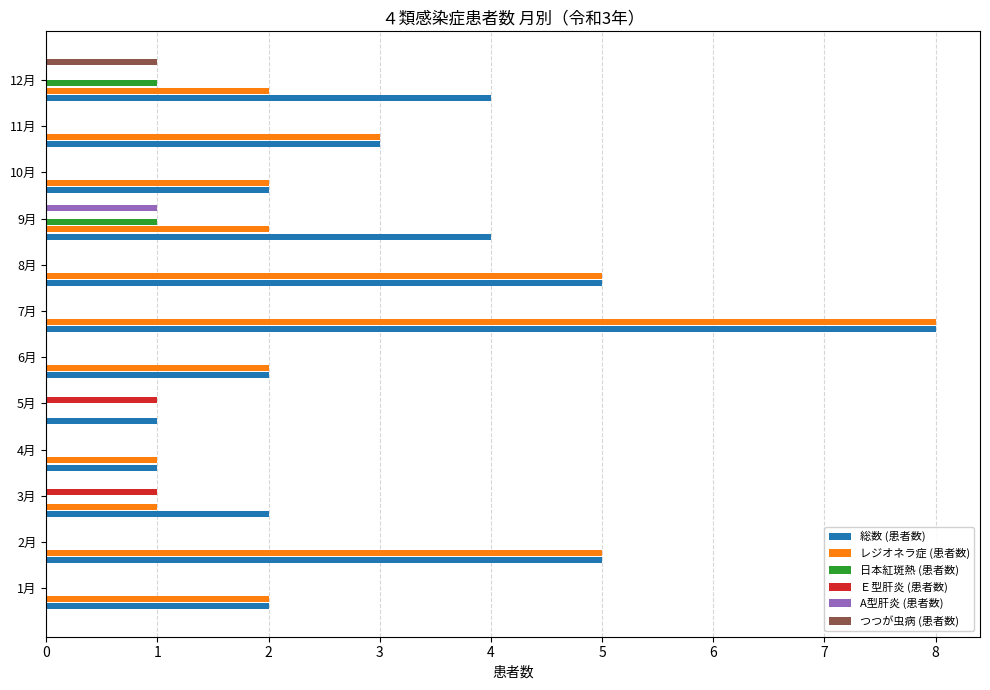

What is the total value across all series at 12月?

8